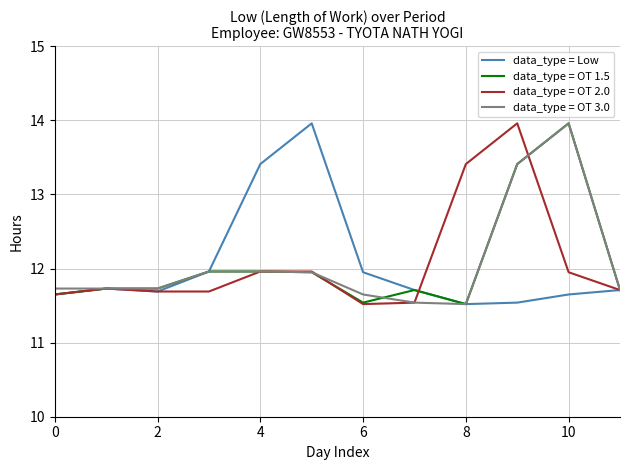

In data_type = Low, how many points are higher than both neighbors (excluding endpoints)?

2